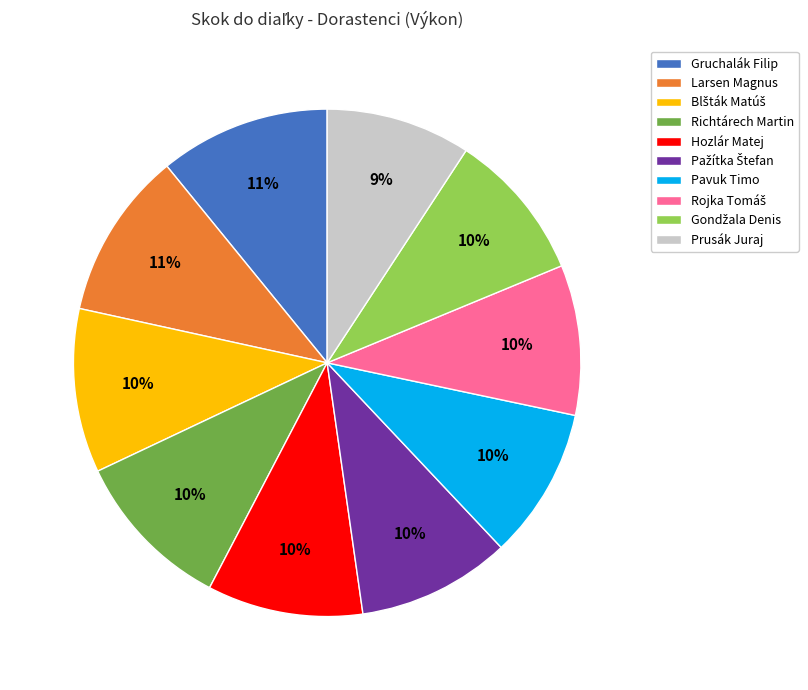

The Pavuk Timo slice represents 10% of the pie. True or false?

True